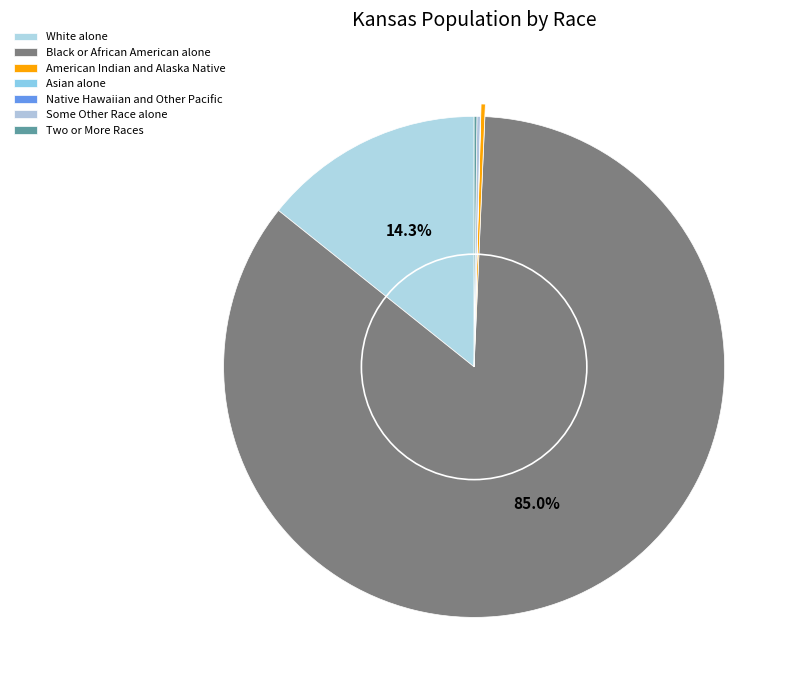

Count the number of slices in the pie.

7